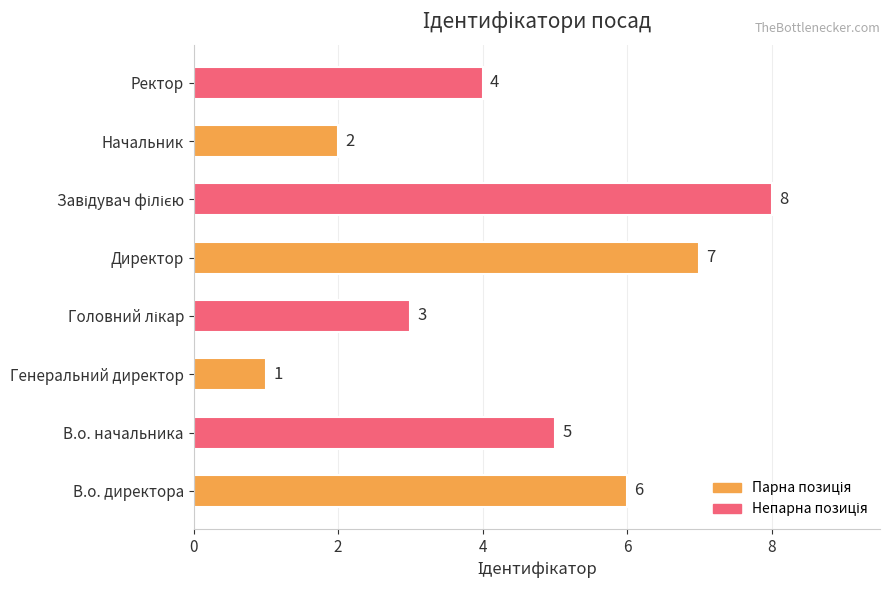

What is the difference between the second highest and minimum values?

6